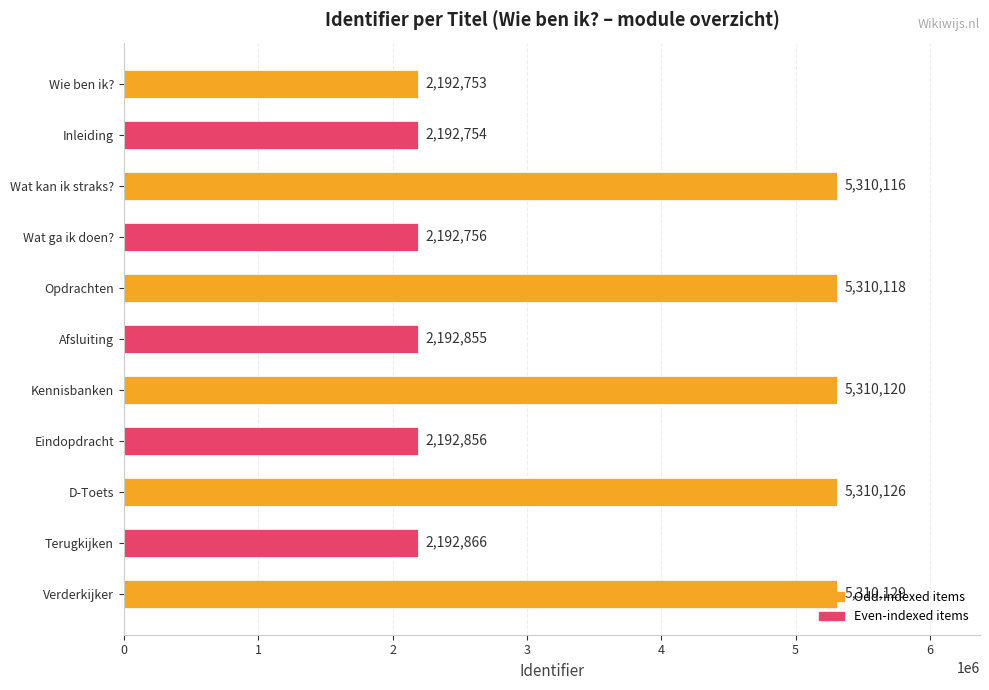

The value at Wie ben ik? is 3421729. True or false?

False